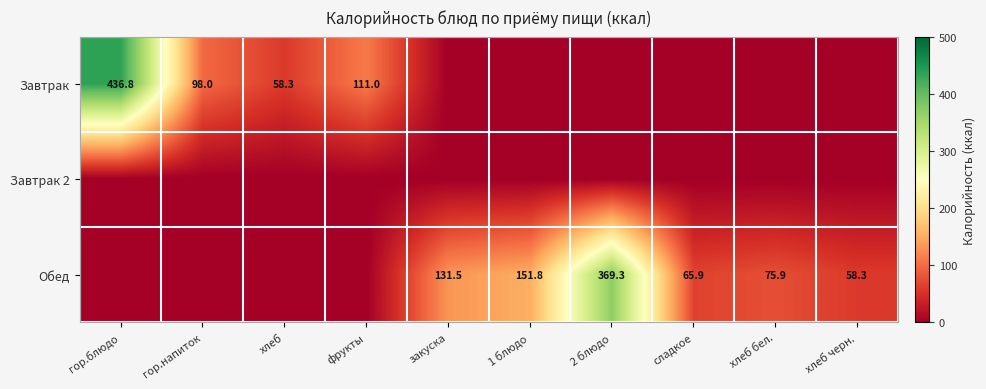

Which has a higher value, закуска or 1 блюдо?

закуска